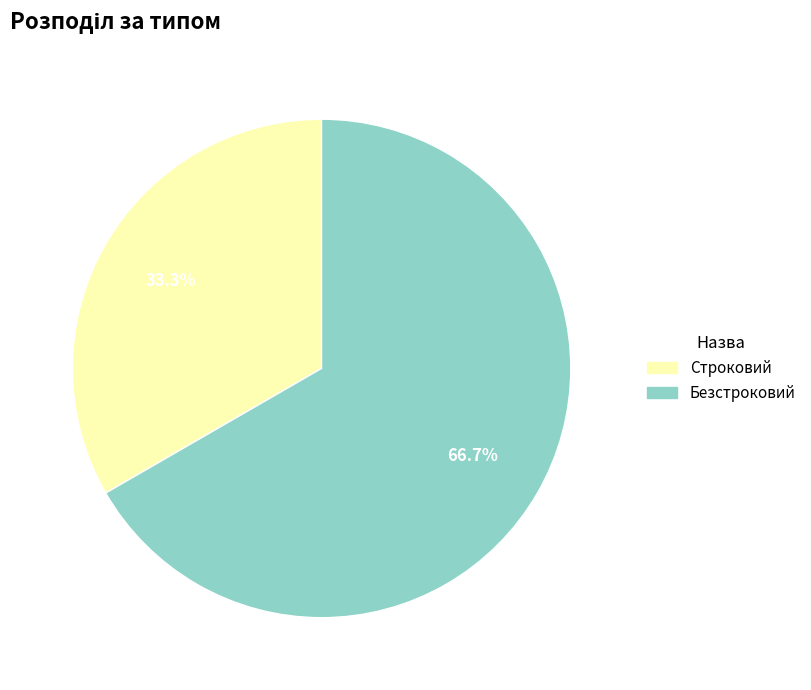

To the nearest percent, what is the average slice percentage?

50%